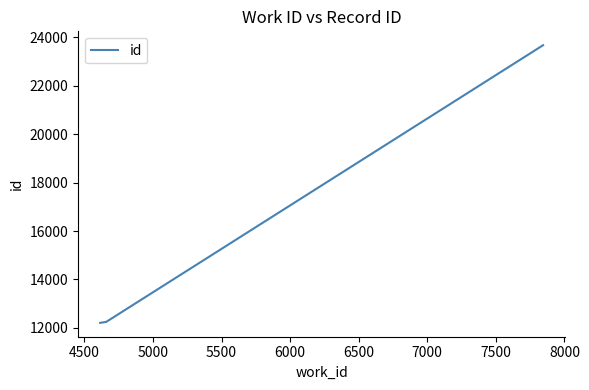

What is the sum of all values?

48133